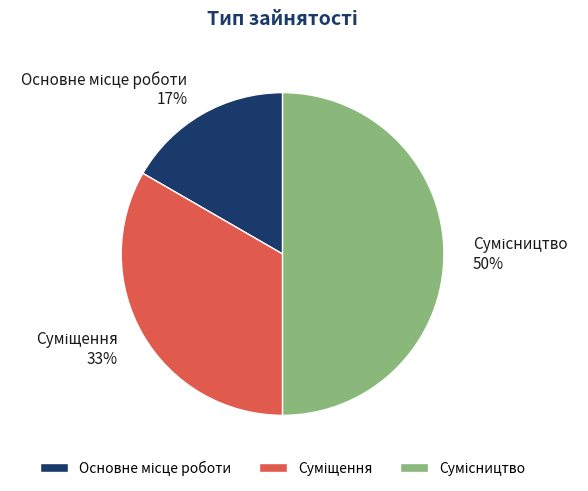

To the nearest percent, what is the difference between the largest and smallest slice percentages?

33%